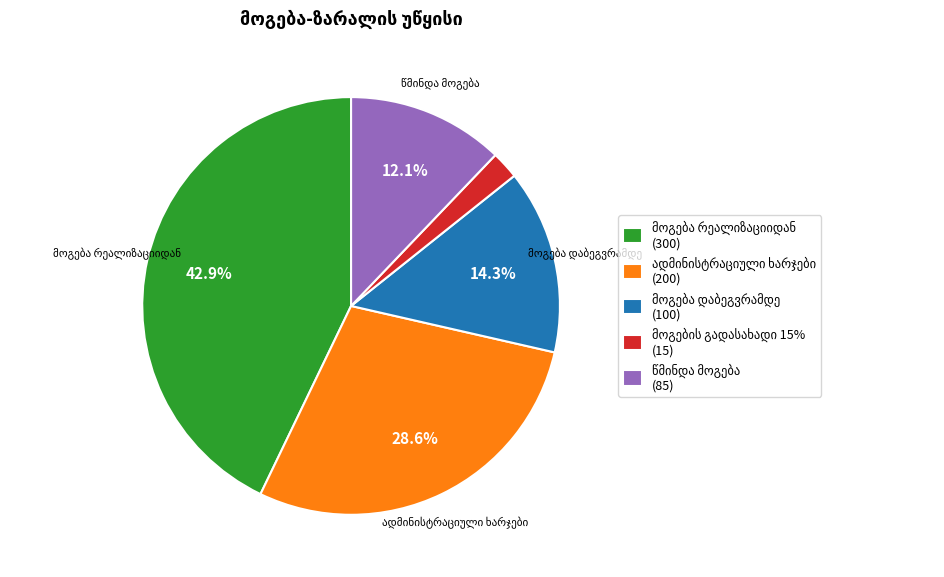

Is there a majority slice in this chart?

No